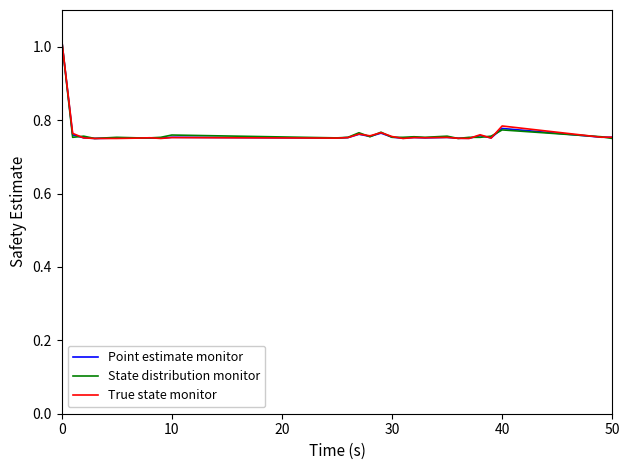

List the series in order of their overall mean, lowest first.

Point estimate monitor, True state monitor, State distribution monitor